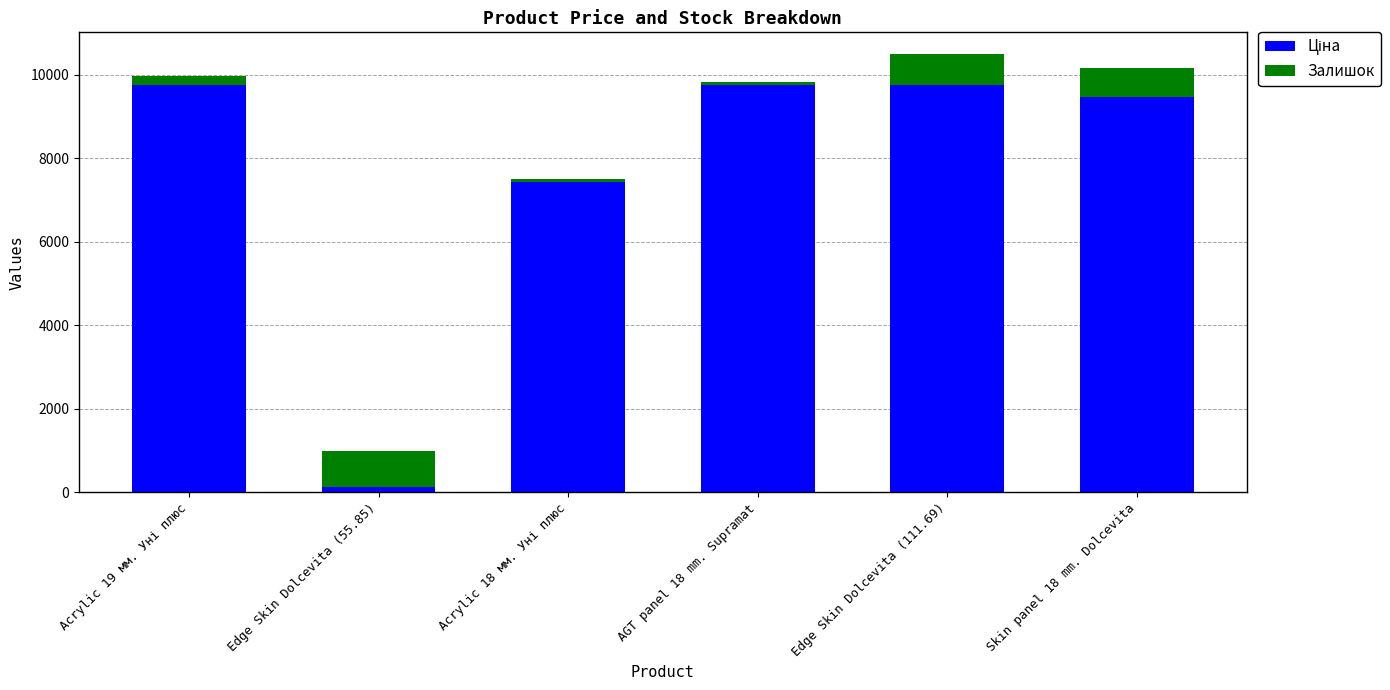

How many bars are there in total?

6